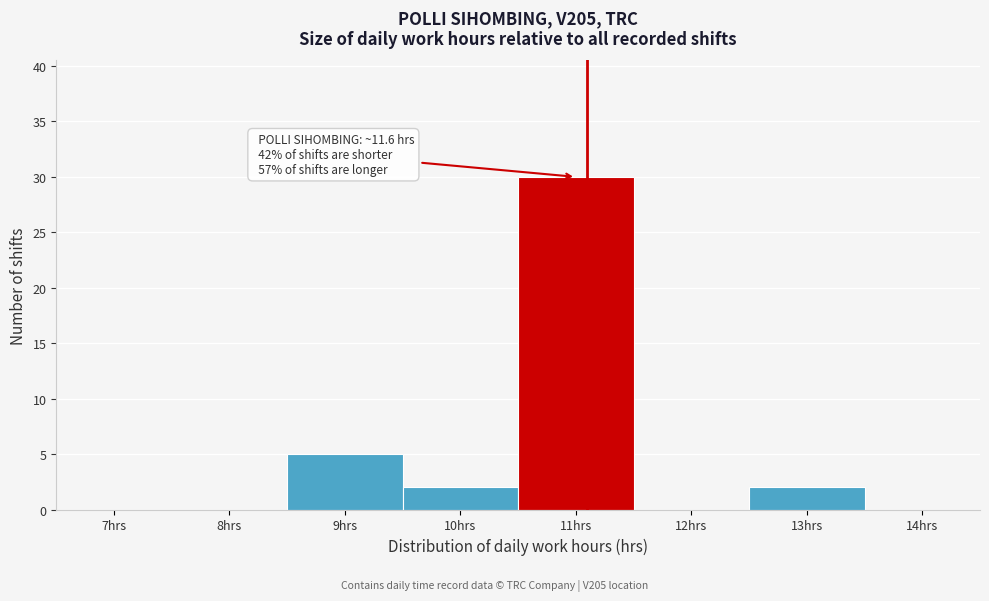

Reading left to right, what are all the values shown in this chart?

7hrs=0	8hrs=0	9hrs=5	10hrs=2	11hrs=30	12hrs=0	13hrs=2	14hrs=0